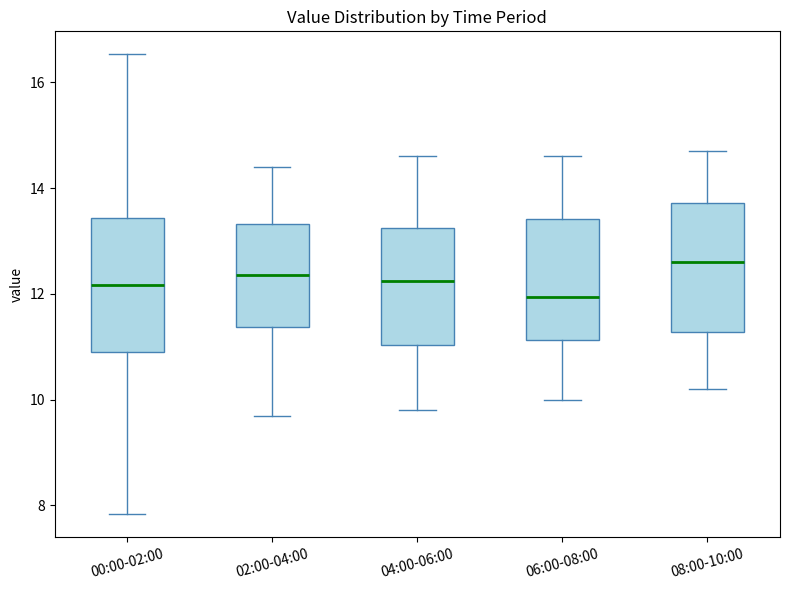

Which box's median line is the highest?

08:00-10:00